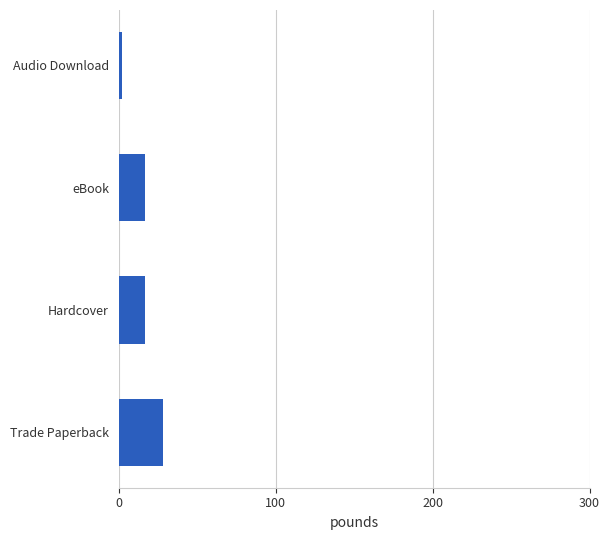

Count the number of categories in the chart.

4